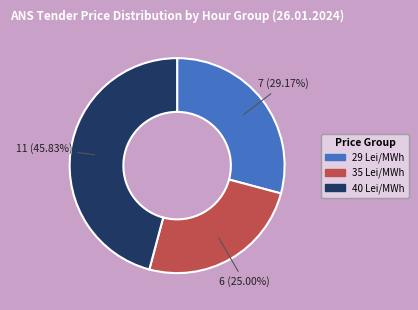

Does any single category account for the majority?

No